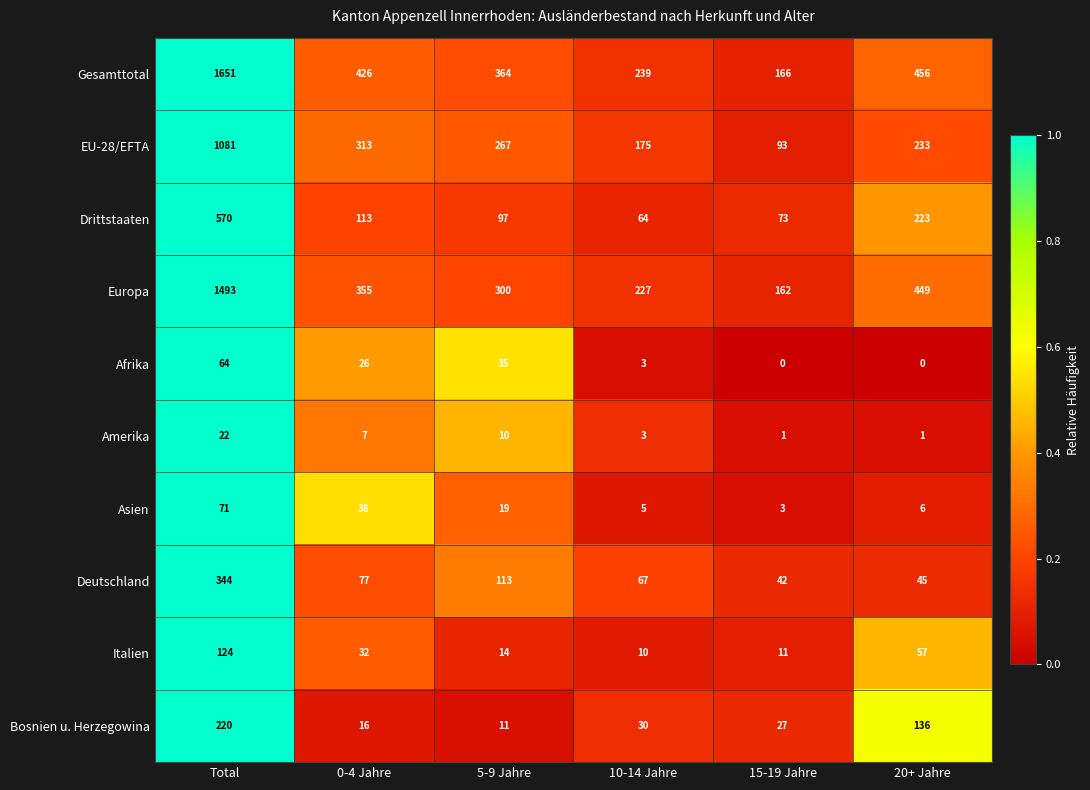

Between 5-9 Jahre and 15-19 Jahre, which series saw the biggest shift?

Gesamttotal